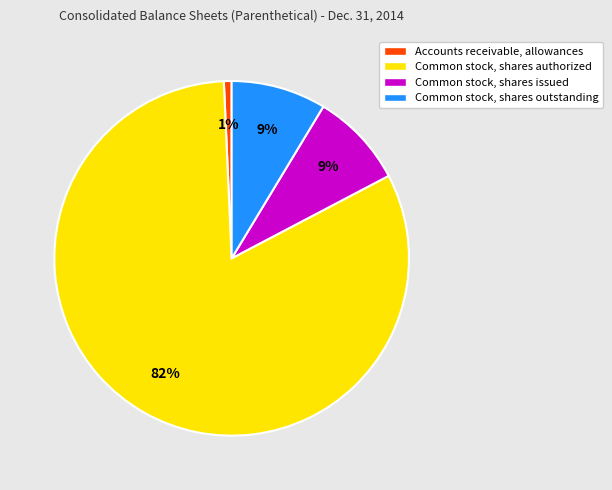

To the nearest percent, what percentage of the pie is Accounts receivable, allowances?

1%